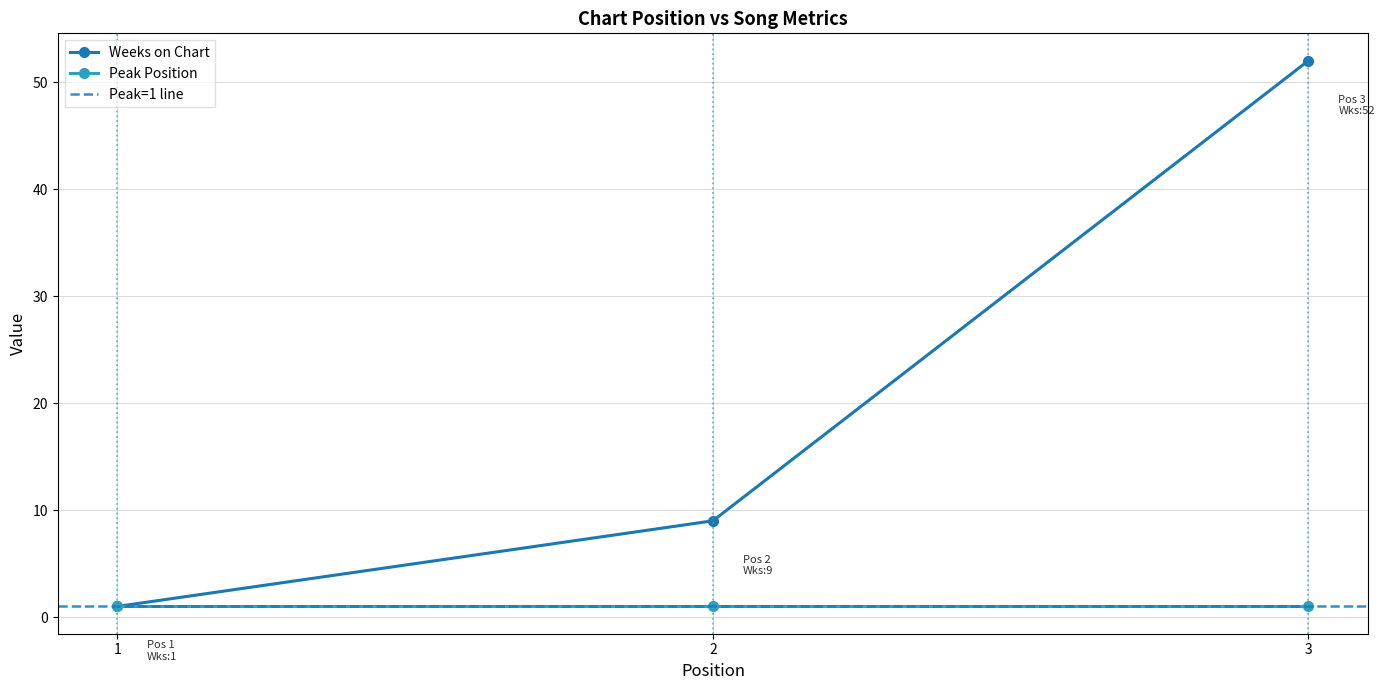

List the labels in order of value, largest first.

3, 2, 1